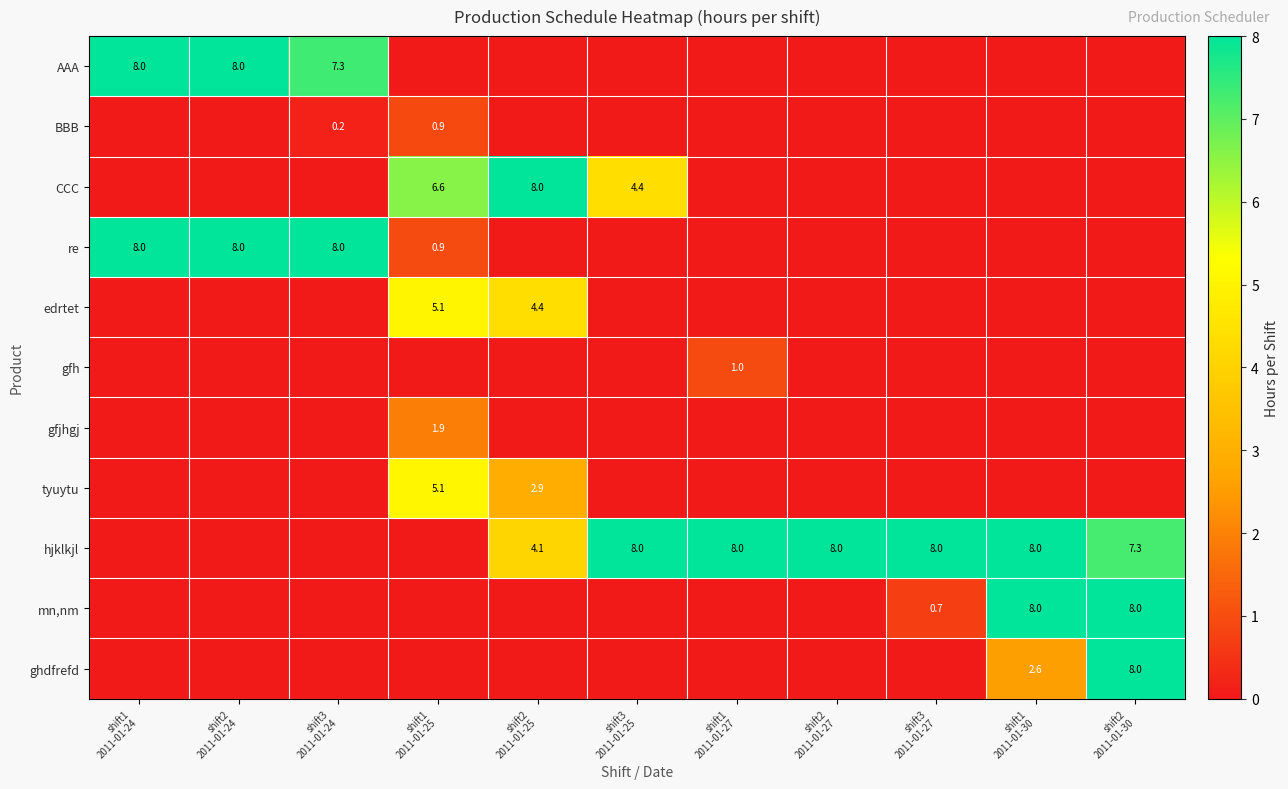

At which category is the sum across all series the highest?

shift2
2011-01-30